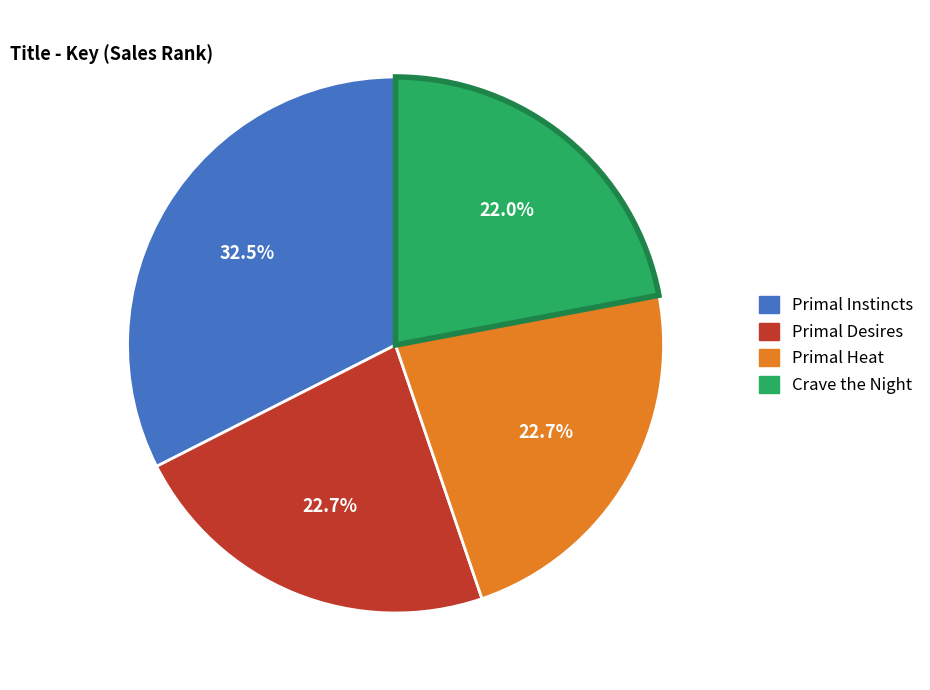

Is Primal Desires the majority of the pie?

No